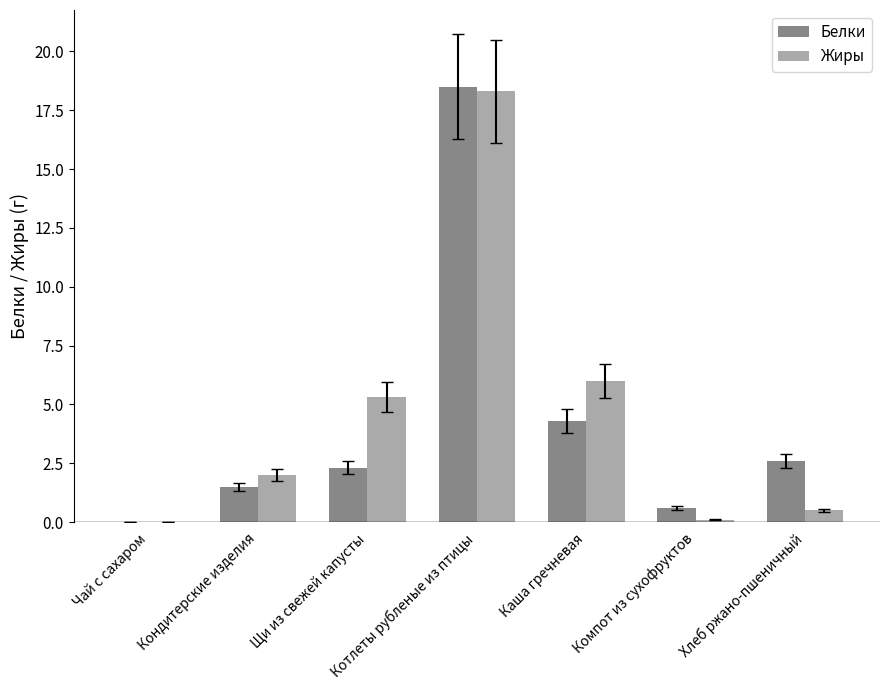

Is the value of Жиры at Кондитерские изделия greater than the value of Белки at Компот из сухофруктов?

Yes